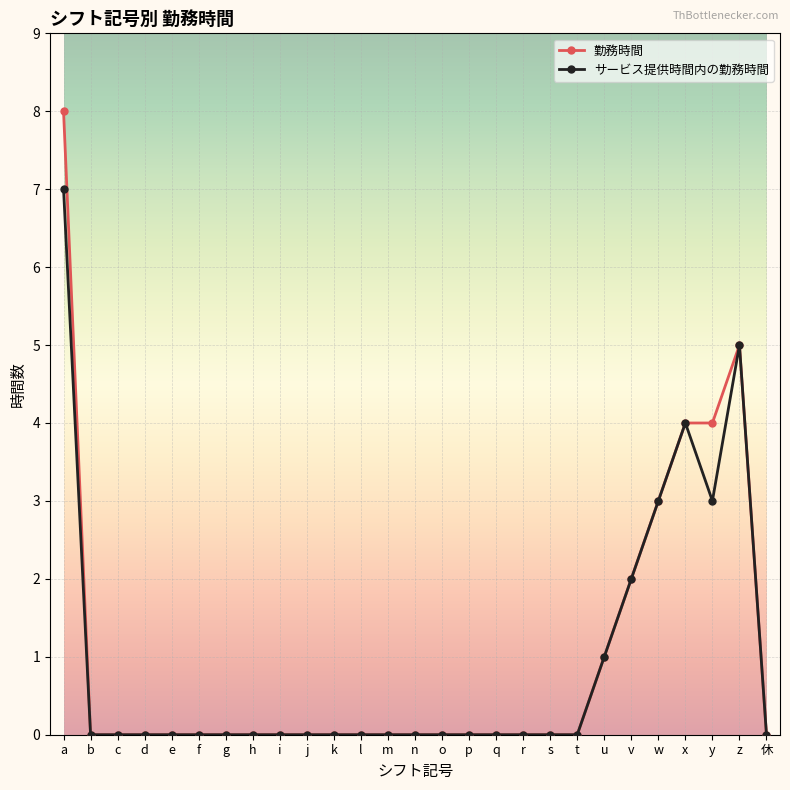

What is the maximum value for サービス提供時間内の勤務時間?

7